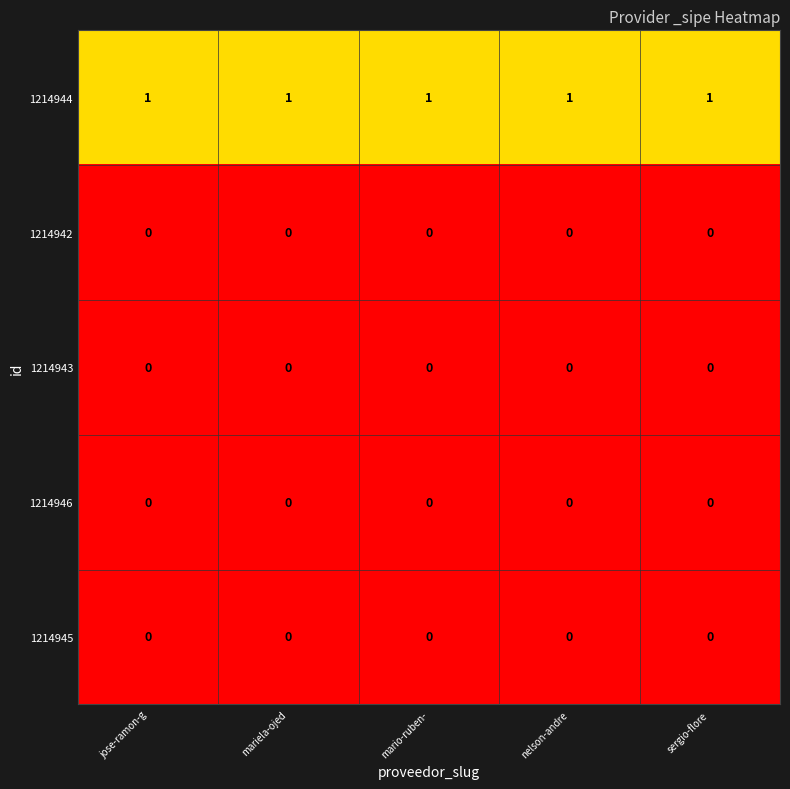

The value of 1214944 at nelson-andre is 1. True or false?

True